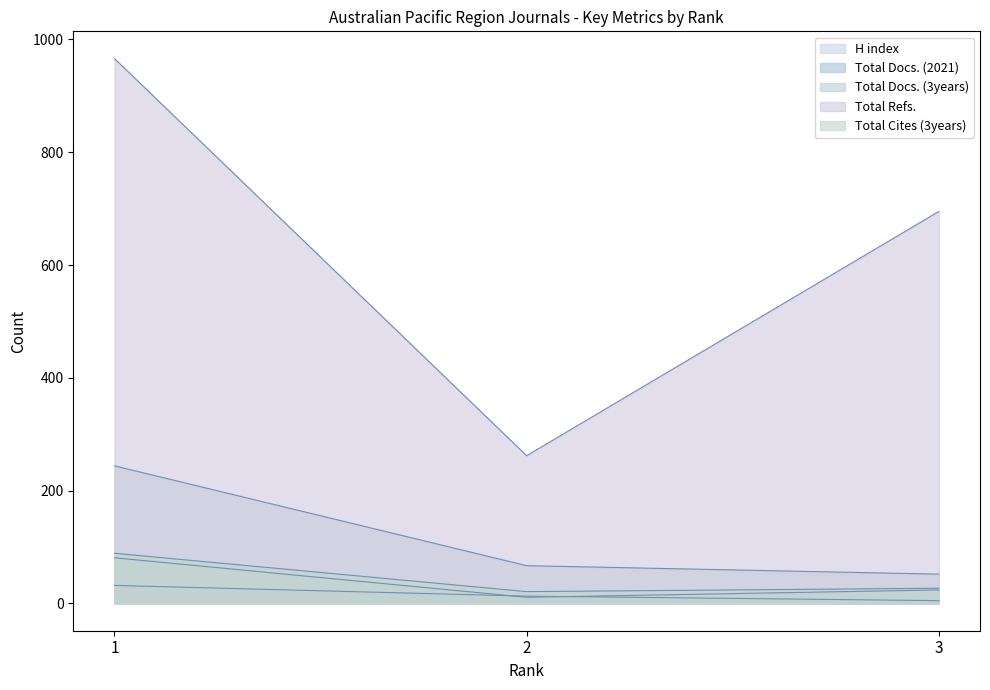

Reading right to left, extract all data points from this chart.

H index: 3=5	2=13	1=32
Total Docs. (2021): 3=24	2=11	1=81
Total Docs. (3years): 3=52	2=67	1=244
Total Refs.: 3=695	2=262	1=966
Total Cites (3years): 3=27	2=21	1=89